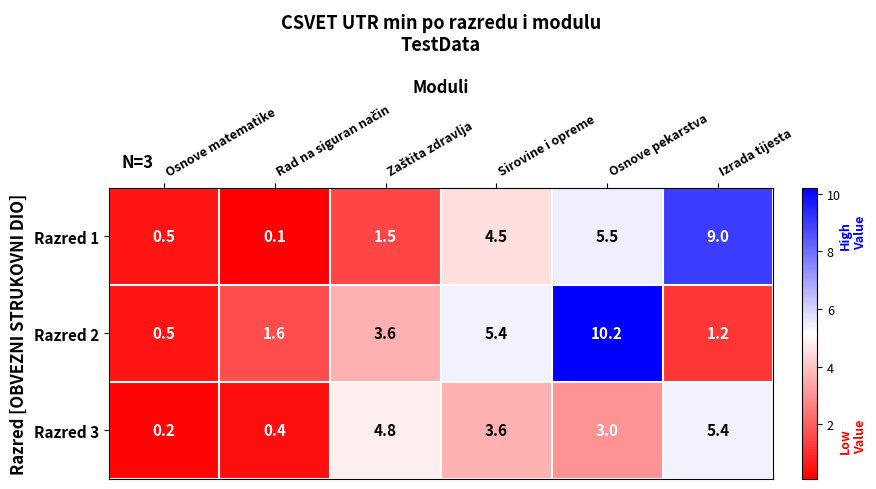

Is it true that Razred 1 equals 0.5 at Osnove matematike?

True